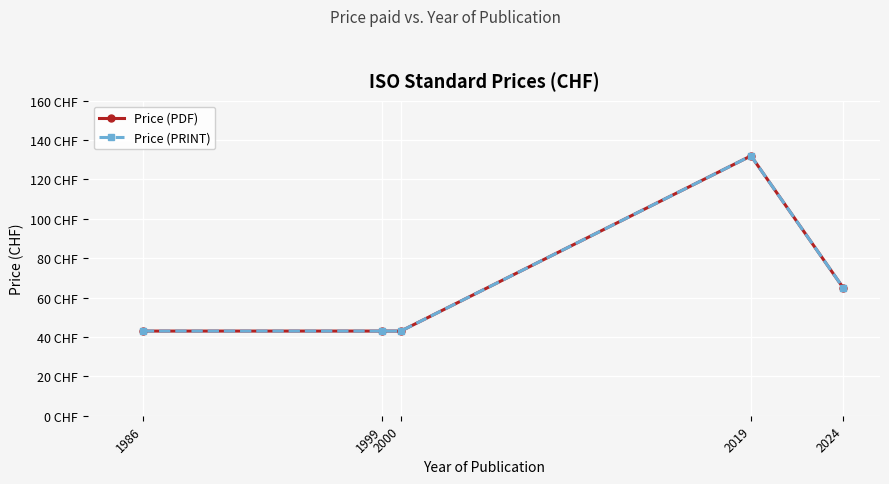

What is the maximum value for Price (PDF)?

132